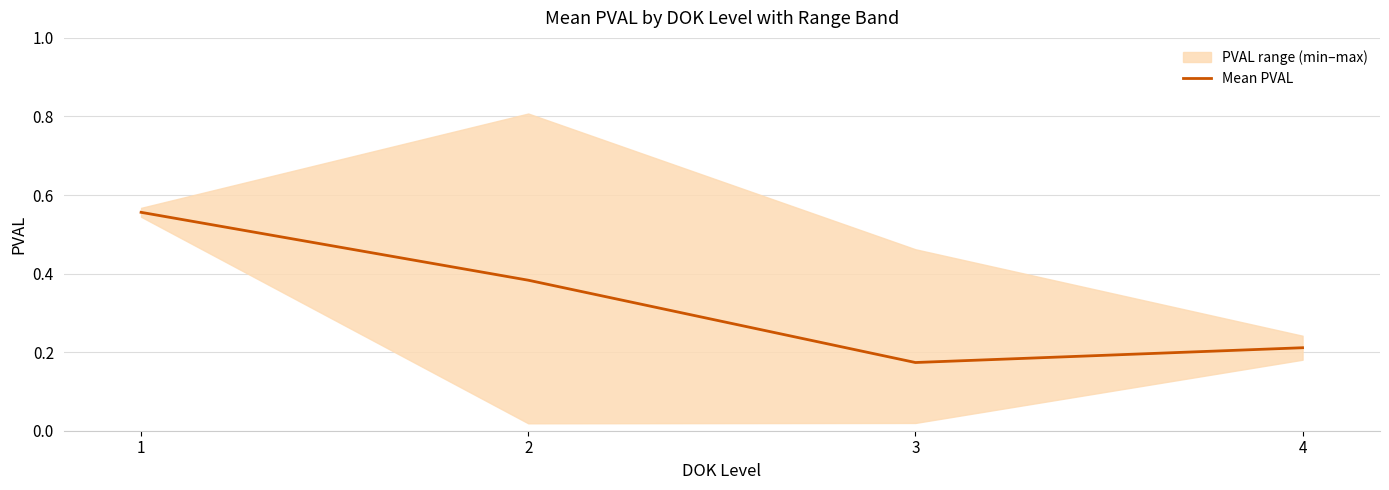

How many values are between 0 and 1?

4